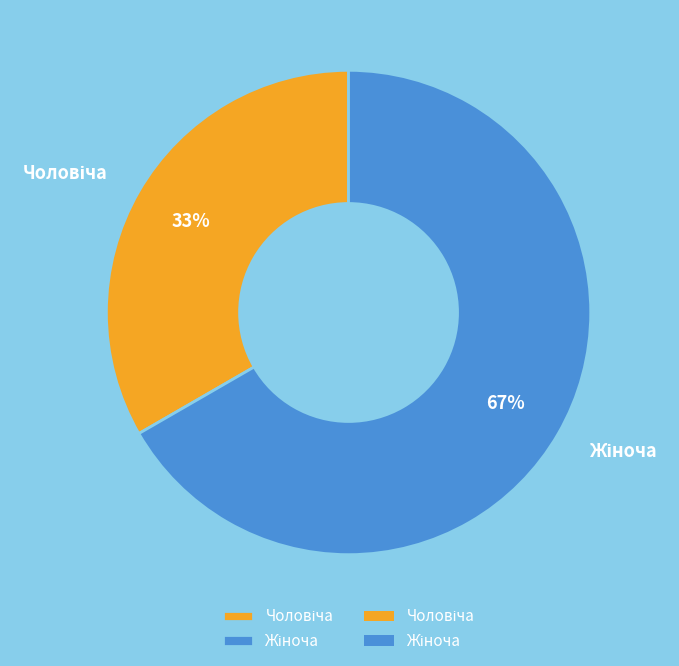

Is there any slice that represents more than half of the pie?

Yes